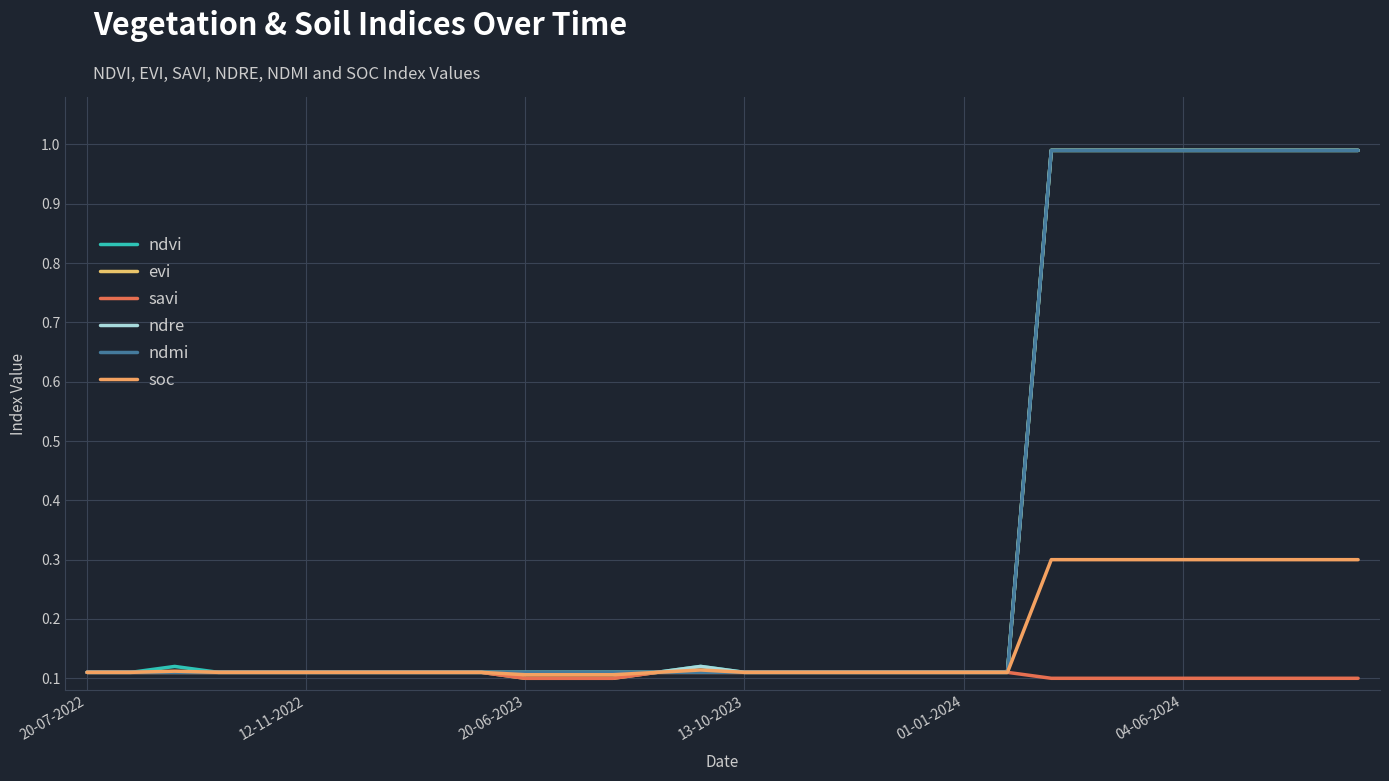

What is the difference between the second highest and minimum values in the ndvi series?

0.9